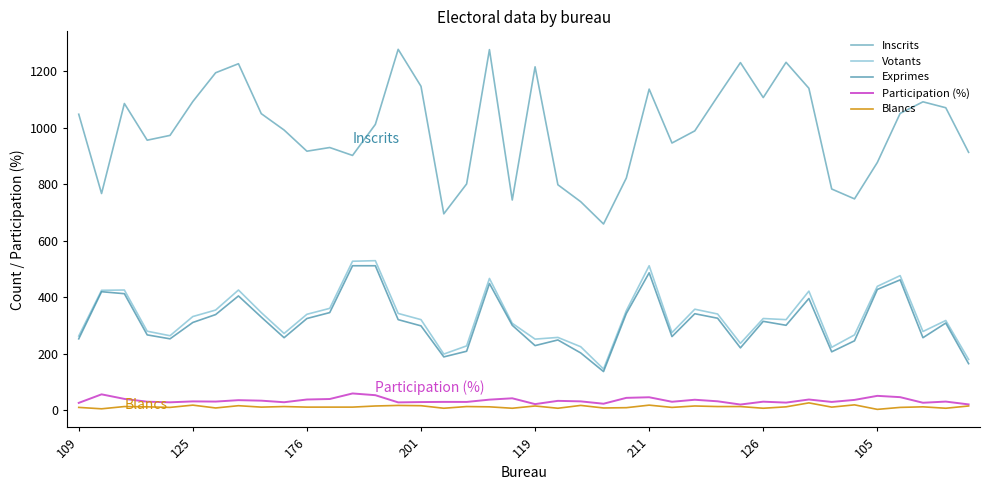

Which series has the largest range (max minus min)?

Inscrits